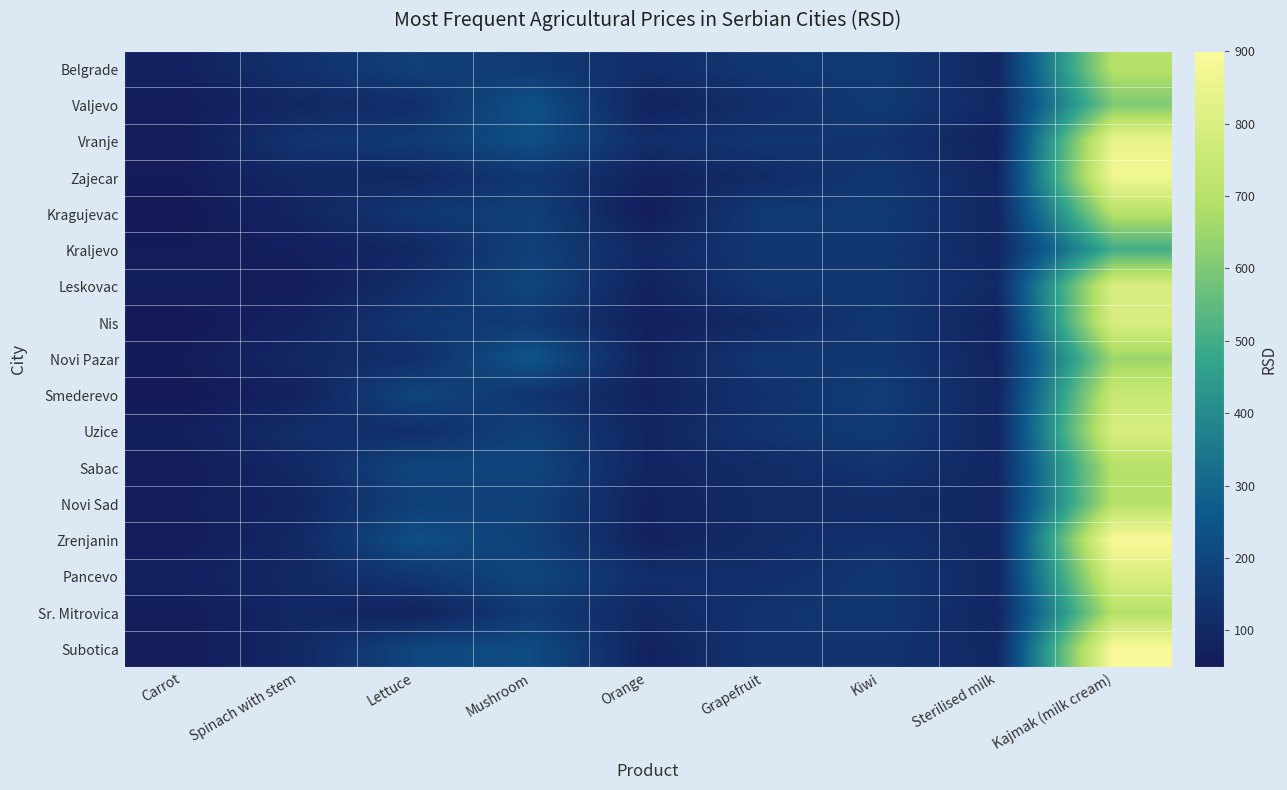

List the series in order of their peak value, highest first.

Zrenjanin, Subotica, Zajecar, Vranje, Leskovac, Nis, Uzice, Pancevo, Smederevo, Belgrade, Kragujevac, Sabac, Novi Sad, Sr. Mitrovica, Novi Pazar, Valjevo, Kraljevo